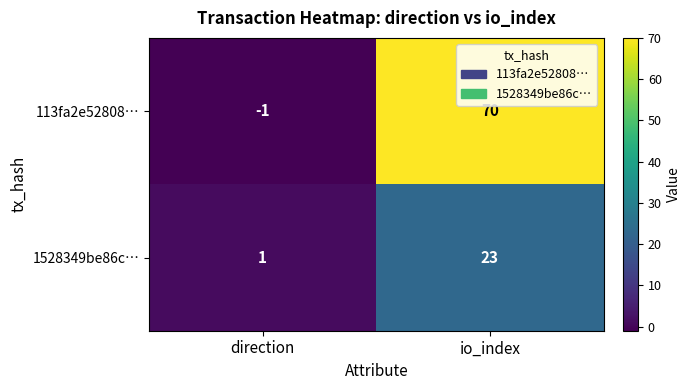

Between direction and io_index, which series saw the biggest shift?

113fa2e52808…